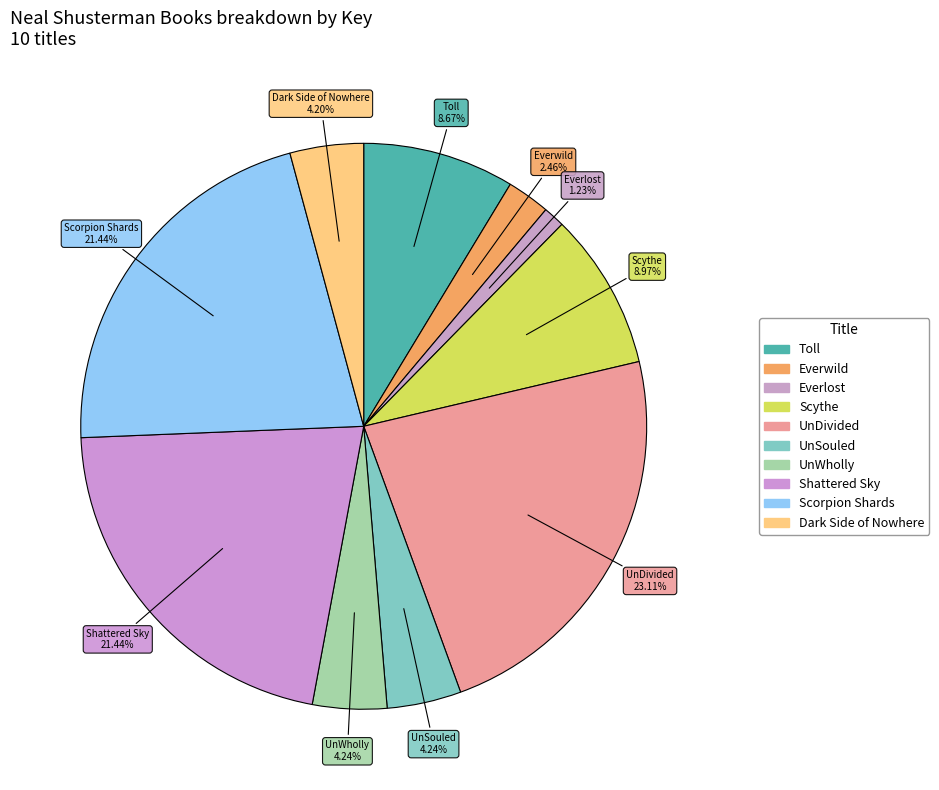

Count the number of slices in the pie.

10